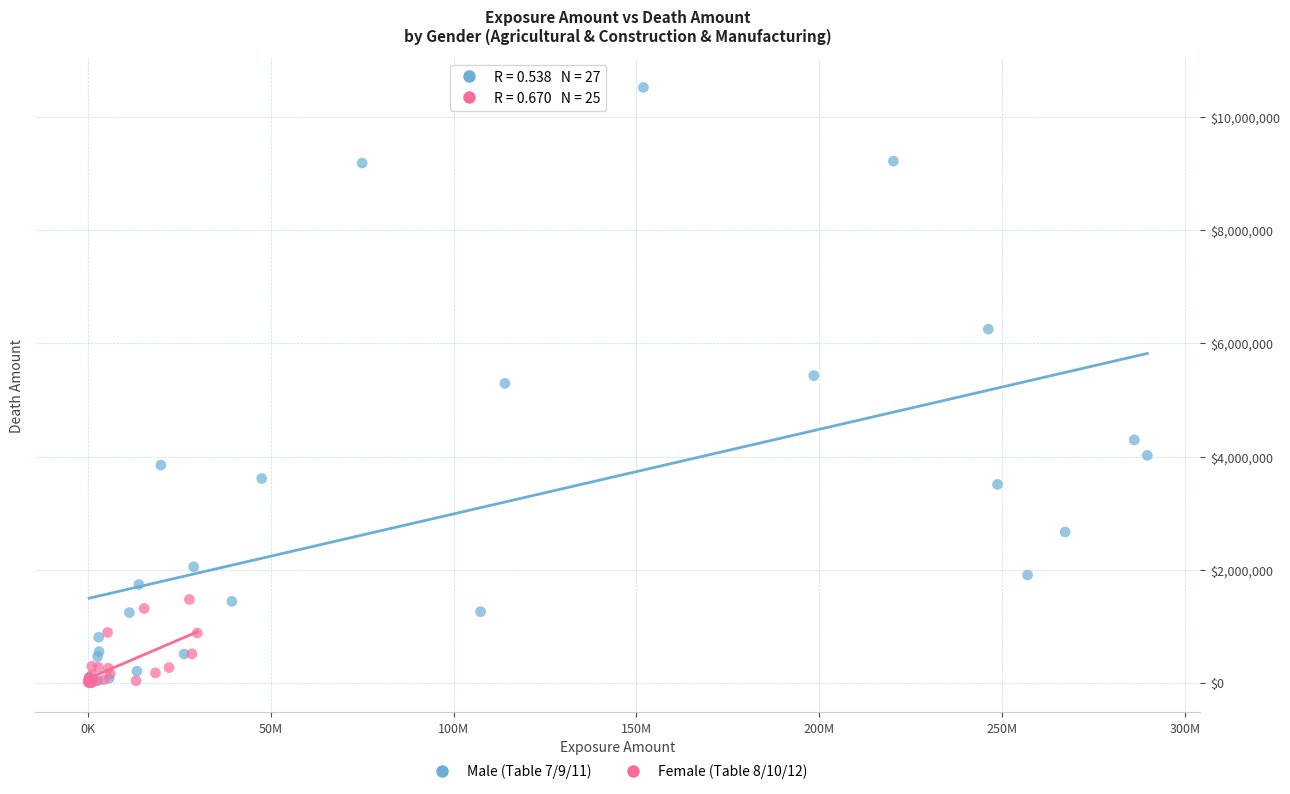

Which series has the widest spread of Y values?

Male (Table 7/9/11)